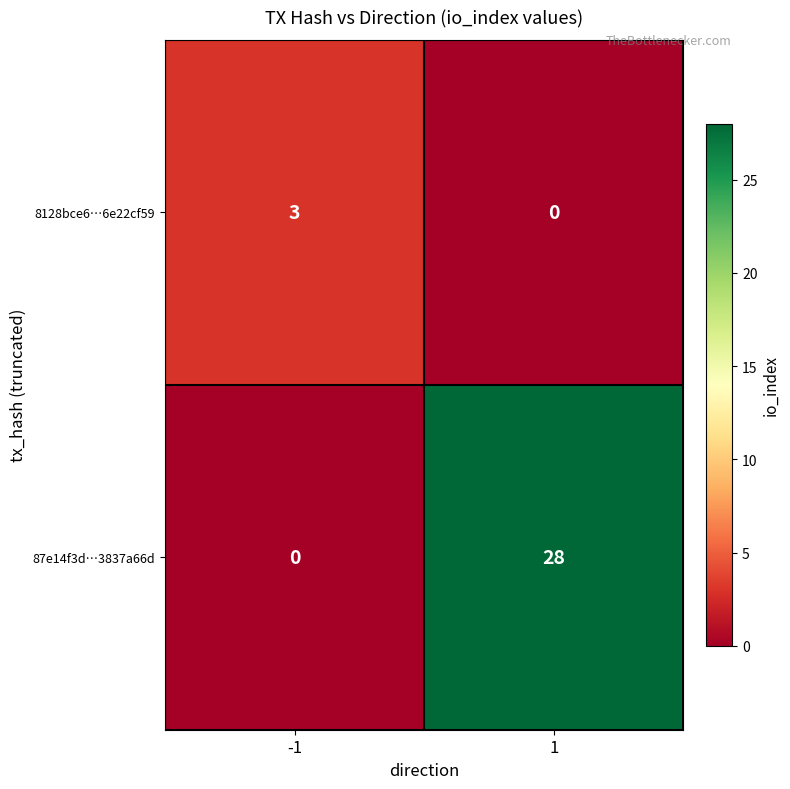

At which category is the sum across all series the highest?

1